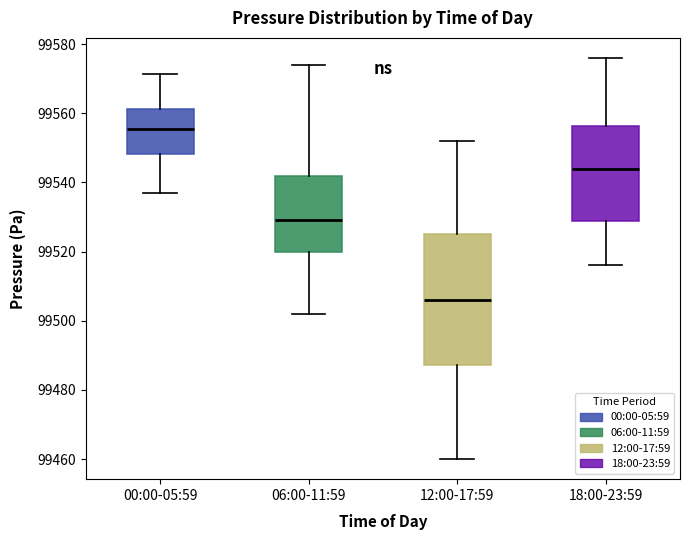

Which box is the tallest, from its lower edge to its upper edge?

12:00-17:59